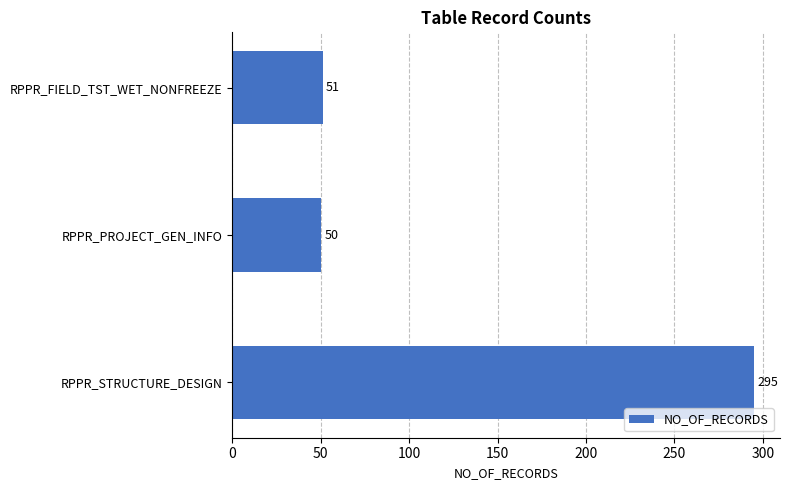

Which label corresponds to the smallest value in the chart?

RPPR_PROJECT_GEN_INFO